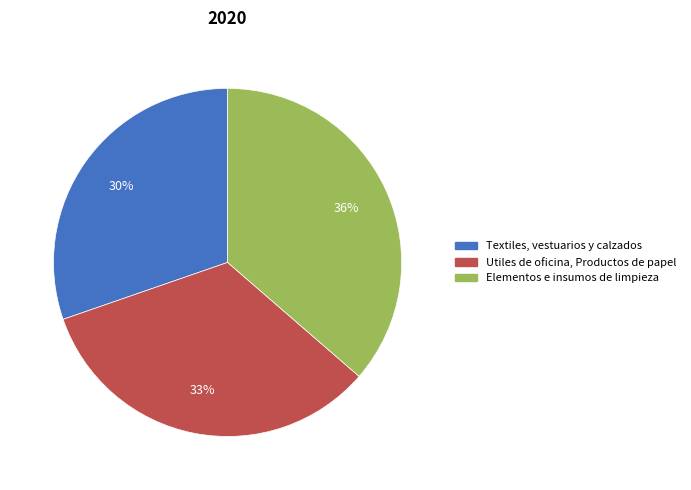

The Utiles de oficina, Productos de papel slice represents 33% of the pie. True or false?

True